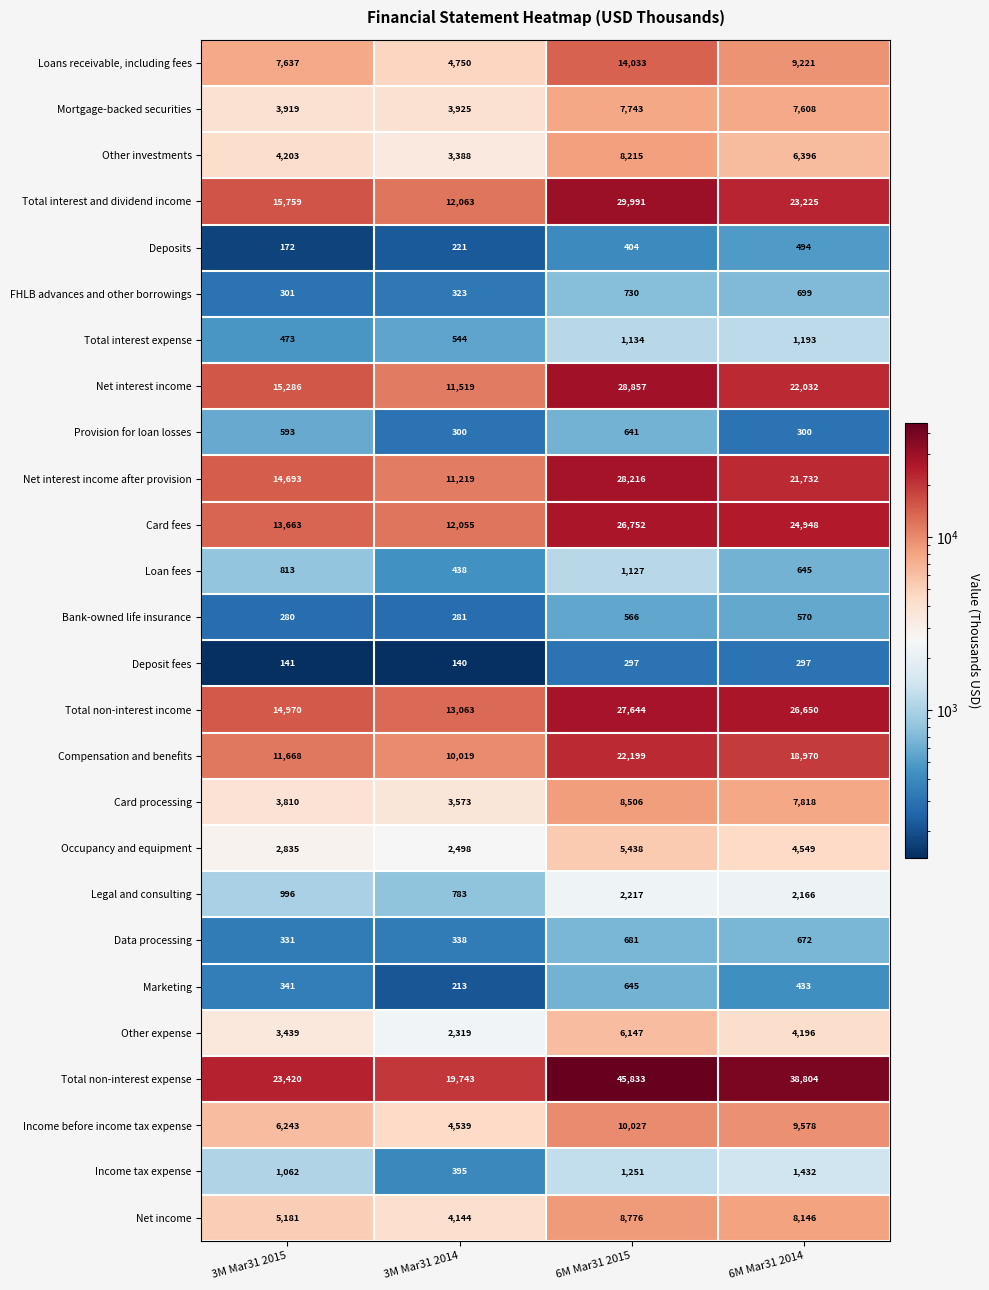

Count the Total interest and dividend income values in the range 15759 to 29991.

3